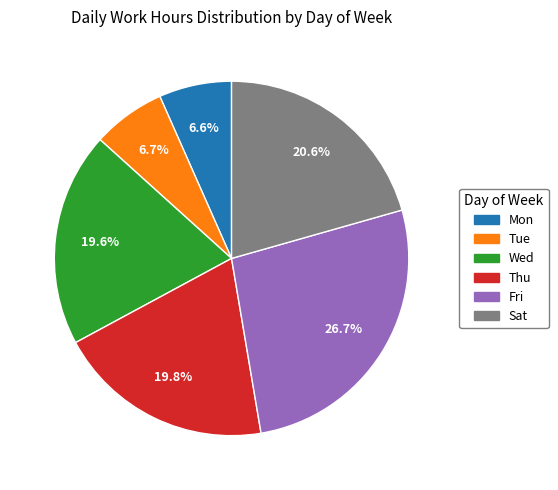

Between Sat and Fri, which is larger?

Fri